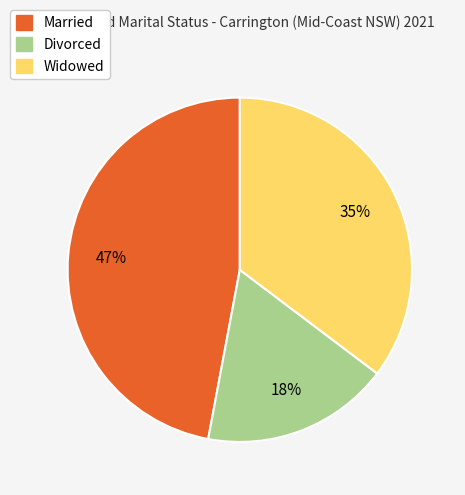

To the nearest percent, what is the difference between the largest and smallest slice percentages?

29%